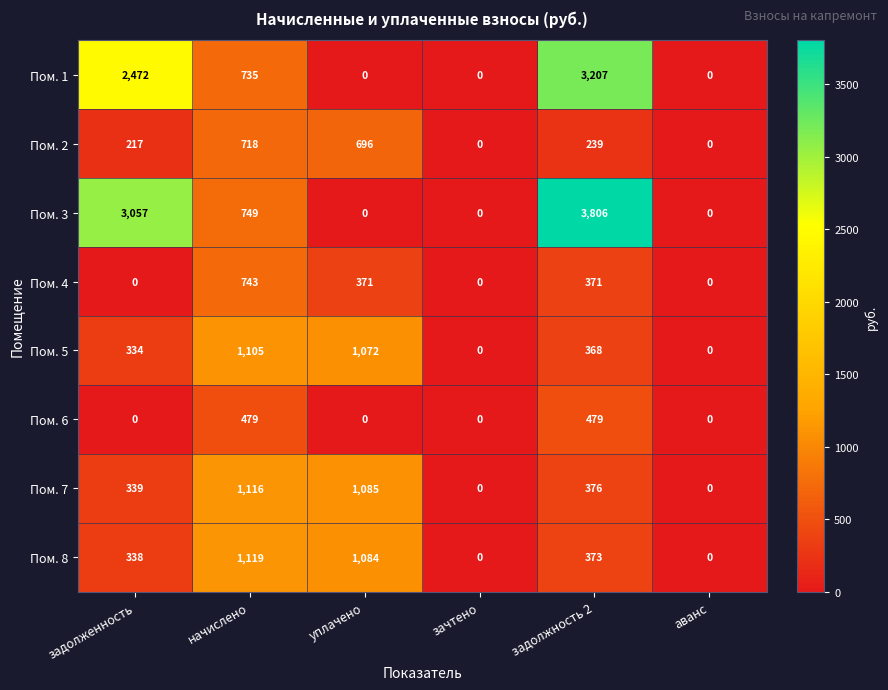

Where does the Пом. 4 series first go above 371?

начислено